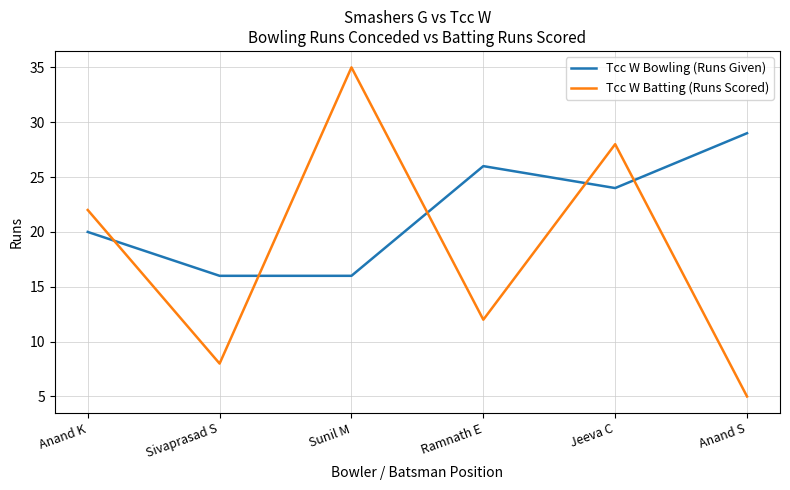

How many categories are shown in the chart?

6